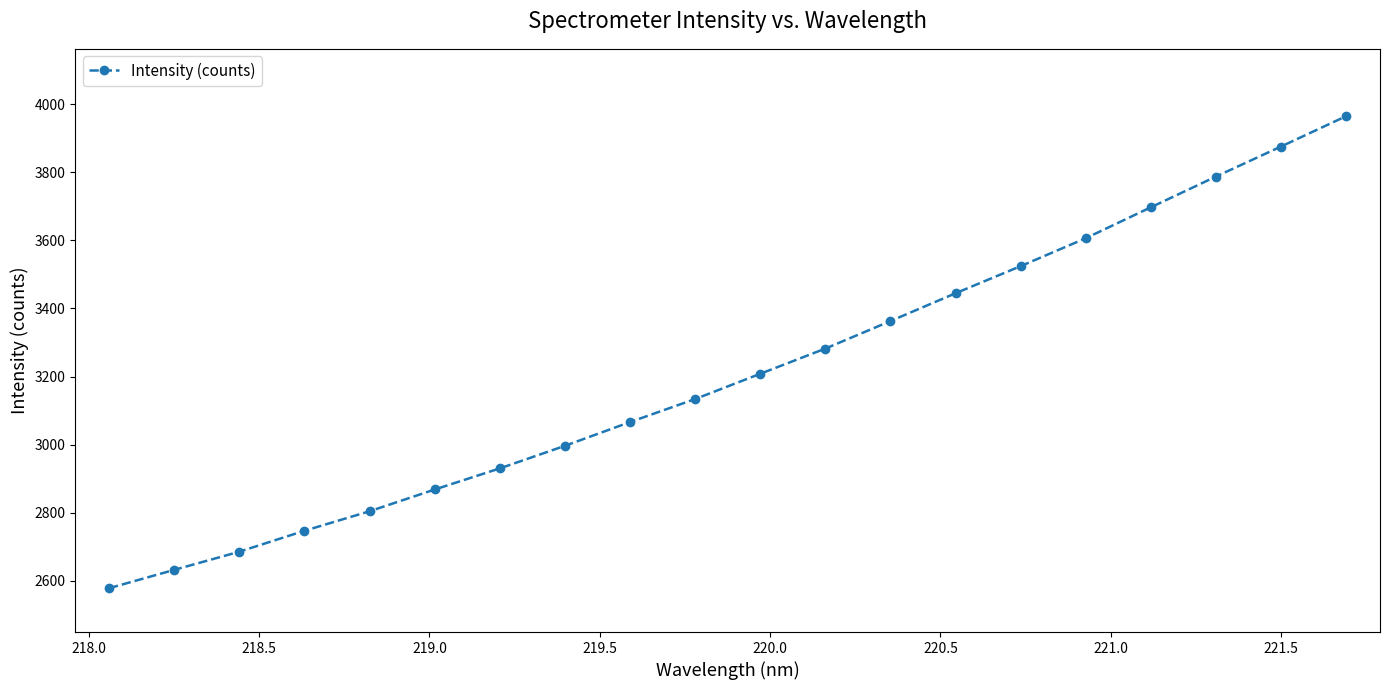

True or false: the data has more than 1 interior local peaks.

False